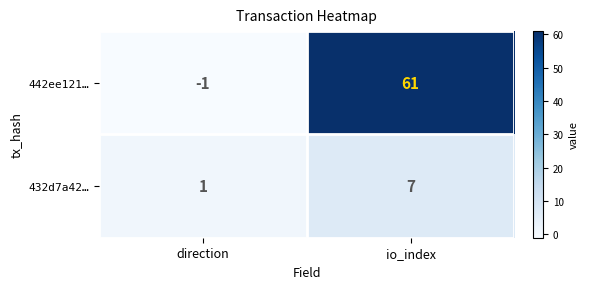

Reading left to right, what are all the values shown in this chart?

442ee121…: -1	61
432d7a42…: 1	7